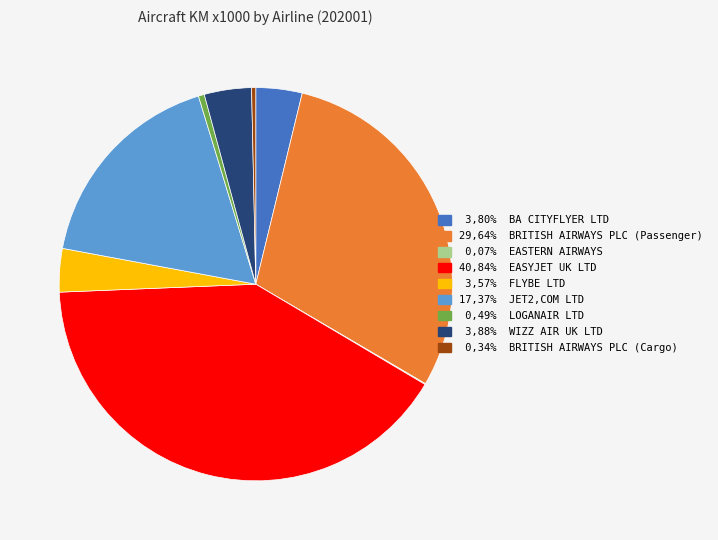

Is there a majority slice in this chart?

No